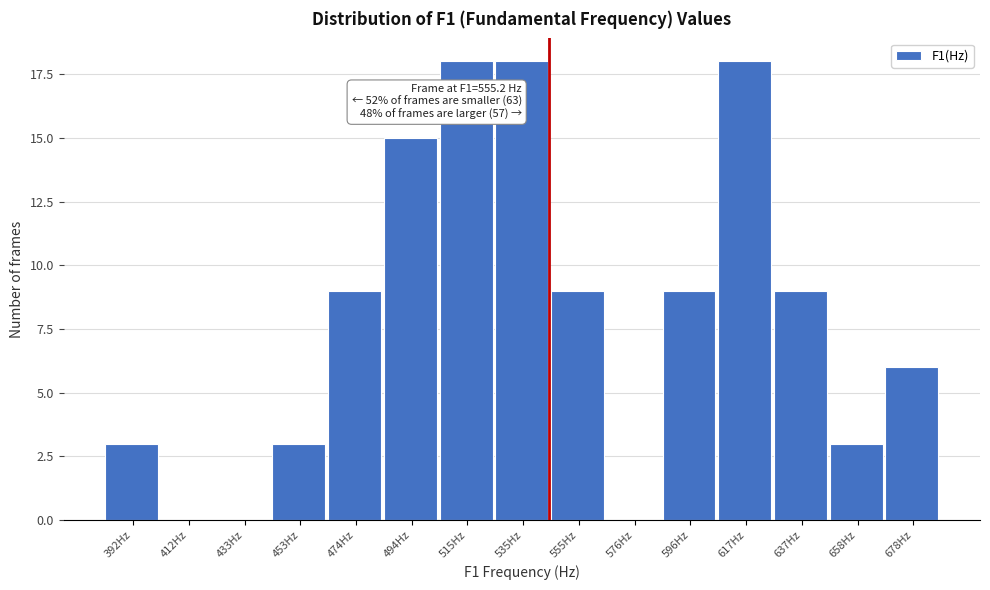

Reading left to right, what are all the values shown in this chart?

392Hz=3	412Hz=0	433Hz=0	453Hz=3	474Hz=9	494Hz=15	515Hz=18	535Hz=18	555Hz=9	576Hz=0	596Hz=9	617Hz=18	637Hz=9	658Hz=3	678Hz=6